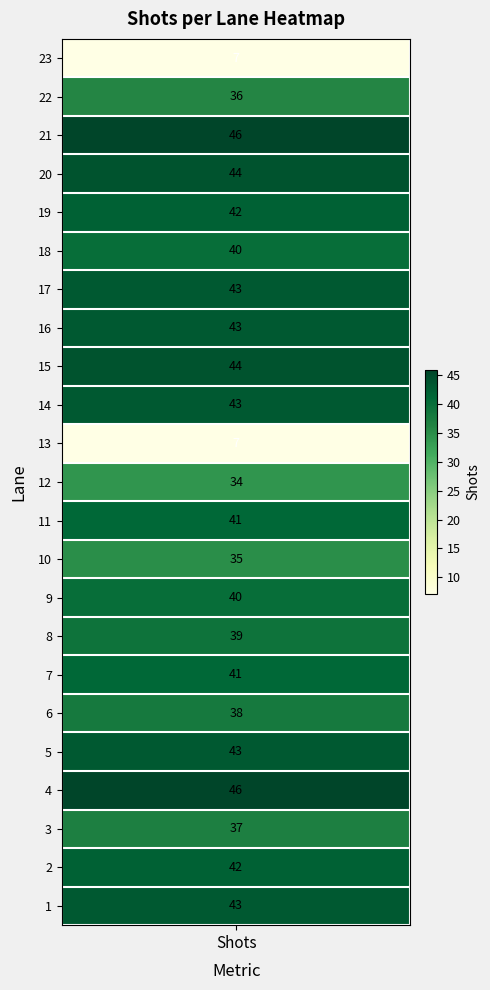

What is the sum of all values?

874